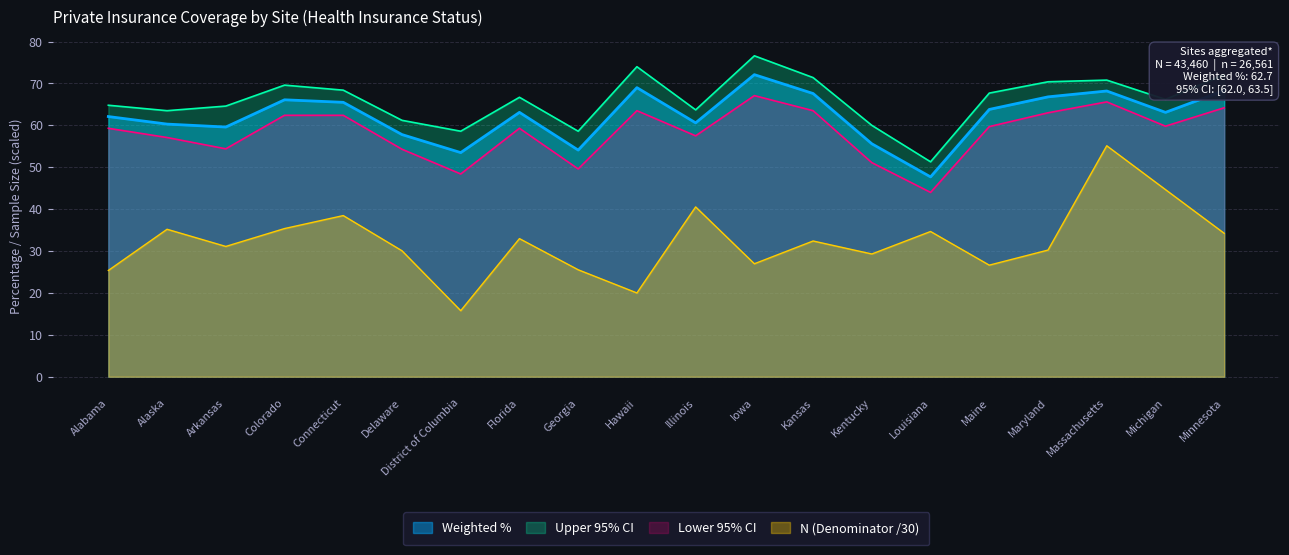

At which category is the sum across all series the highest?

Massachusetts